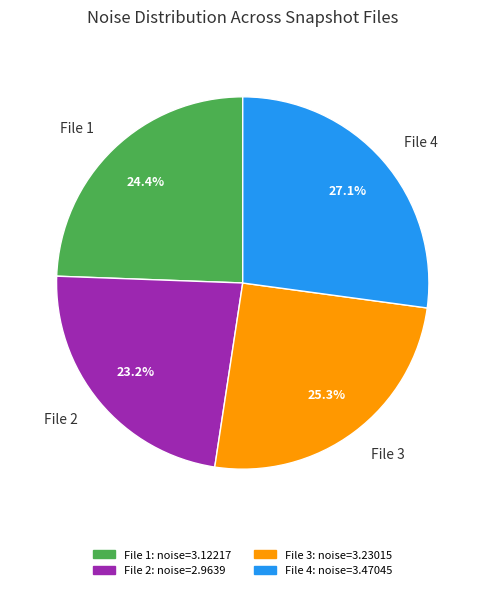

Rank the categories by value from highest to lowest.

File 4, File 3, File 1, File 2